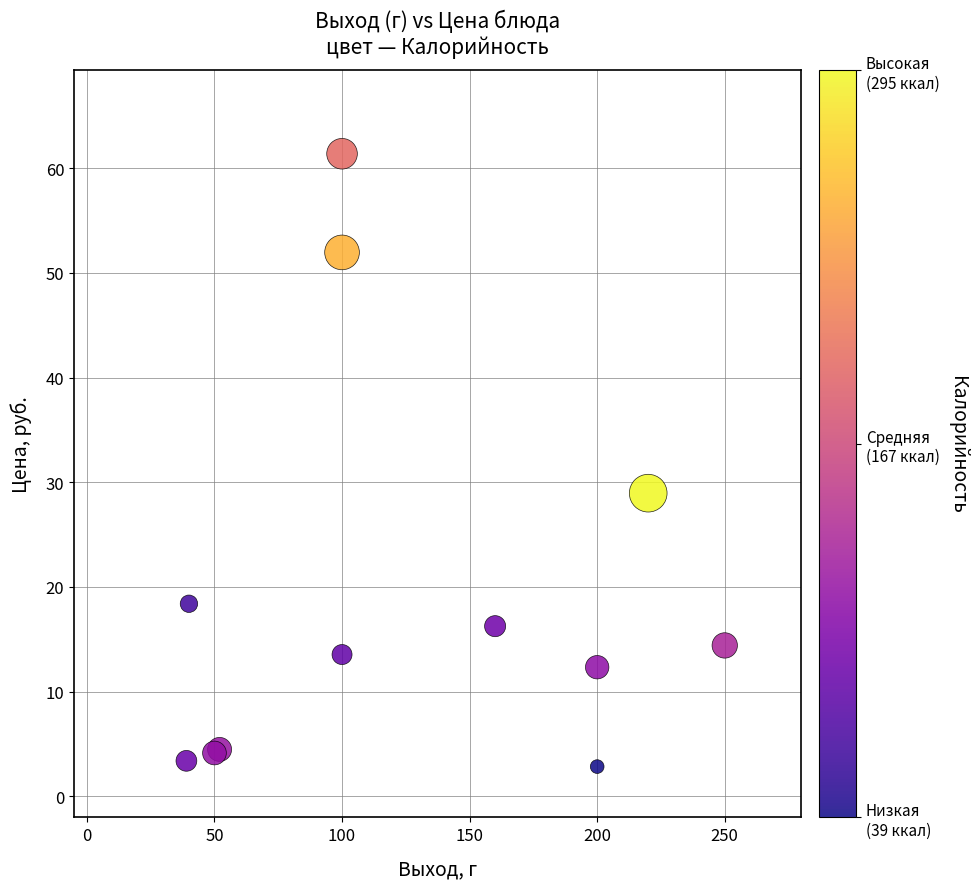

What Y value in the scatter plot is closest to 32?

29.0